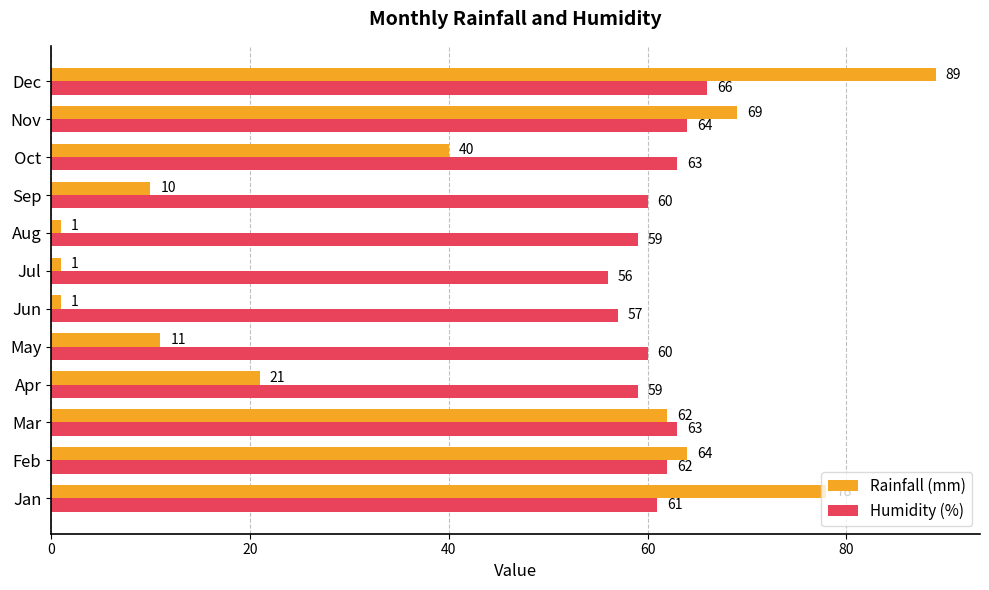

What is the difference between the maximum and second lowest values in the Rainfall (mm) series?

88